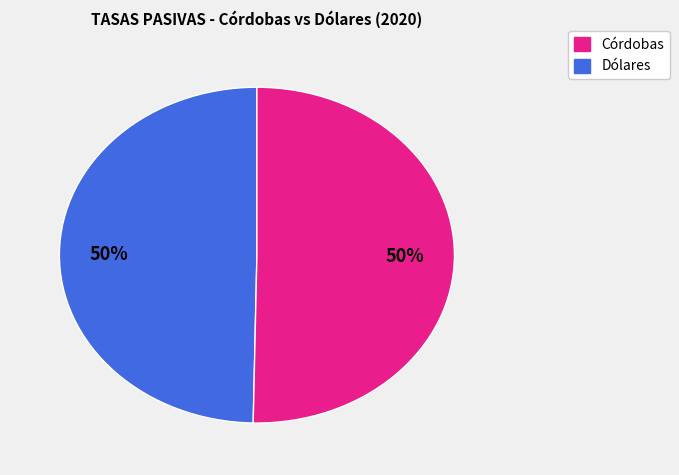

Do Córdobas and Dólares together represent more than half of the pie?

Yes